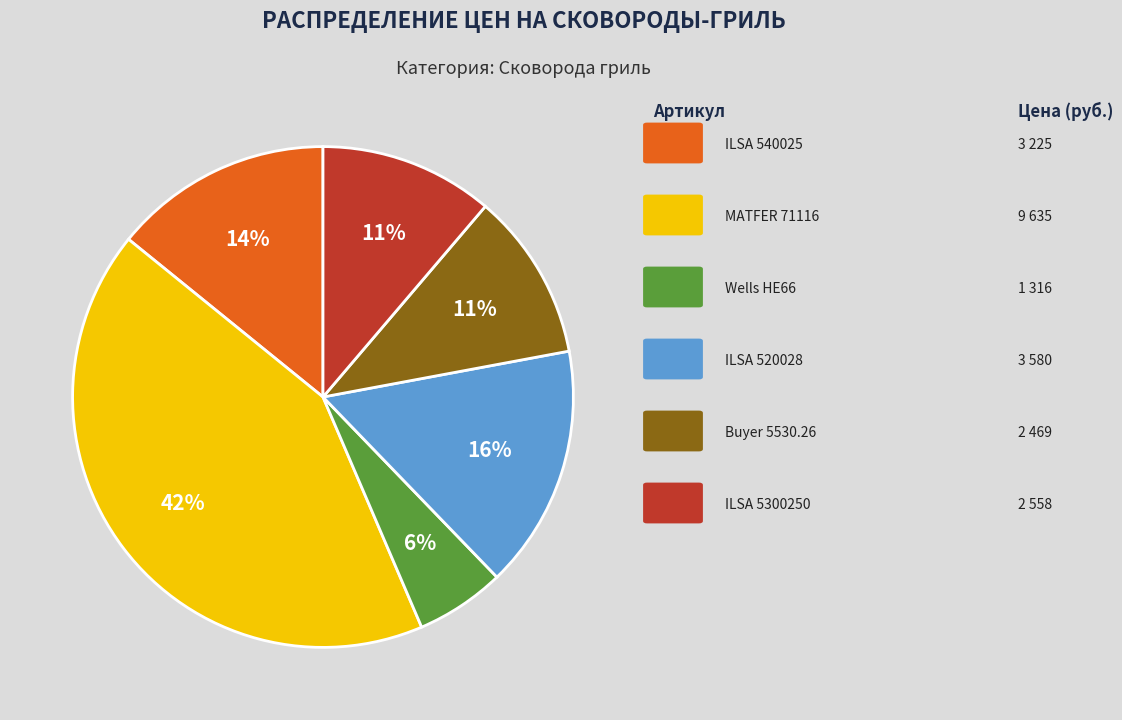

To the nearest percent, what is the average slice percentage?

17%